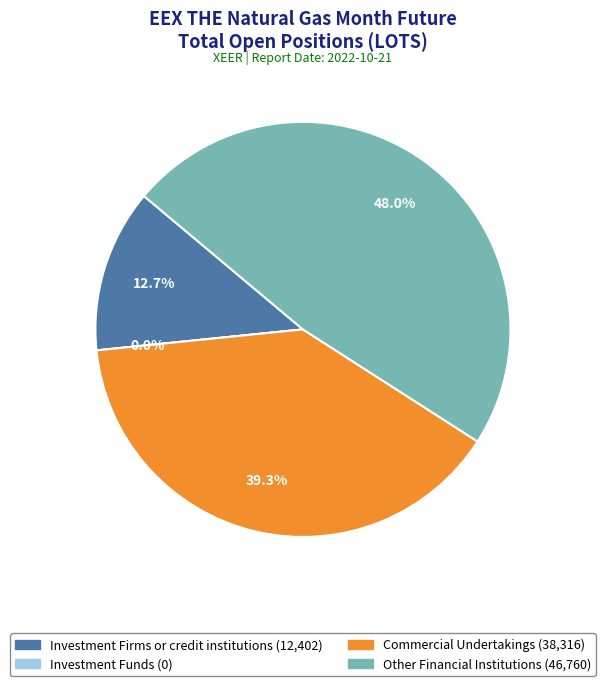

What is the change in value from Investment Firms or credit institutions to Investment Funds?

-12402